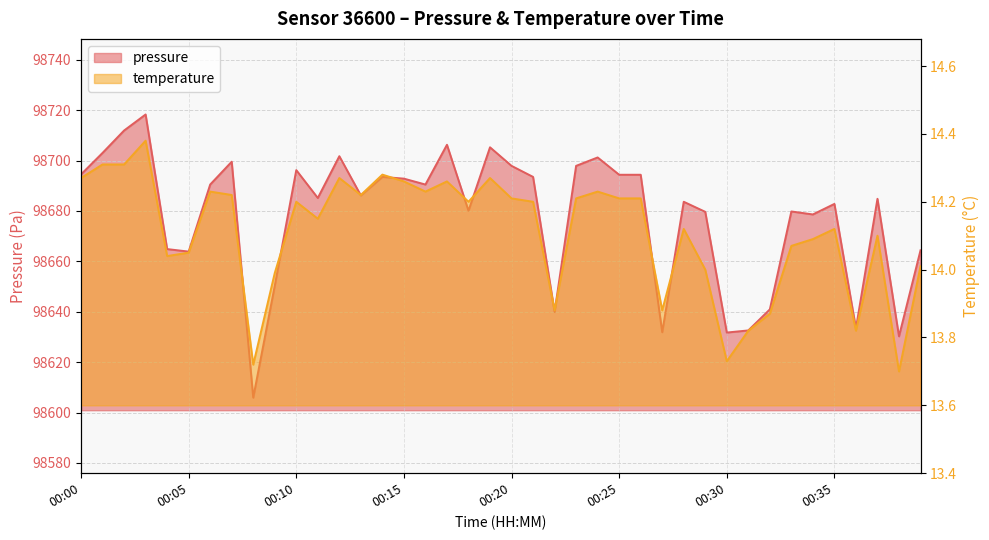

What is the value of the temperature point at the 1st from the left?

14.3